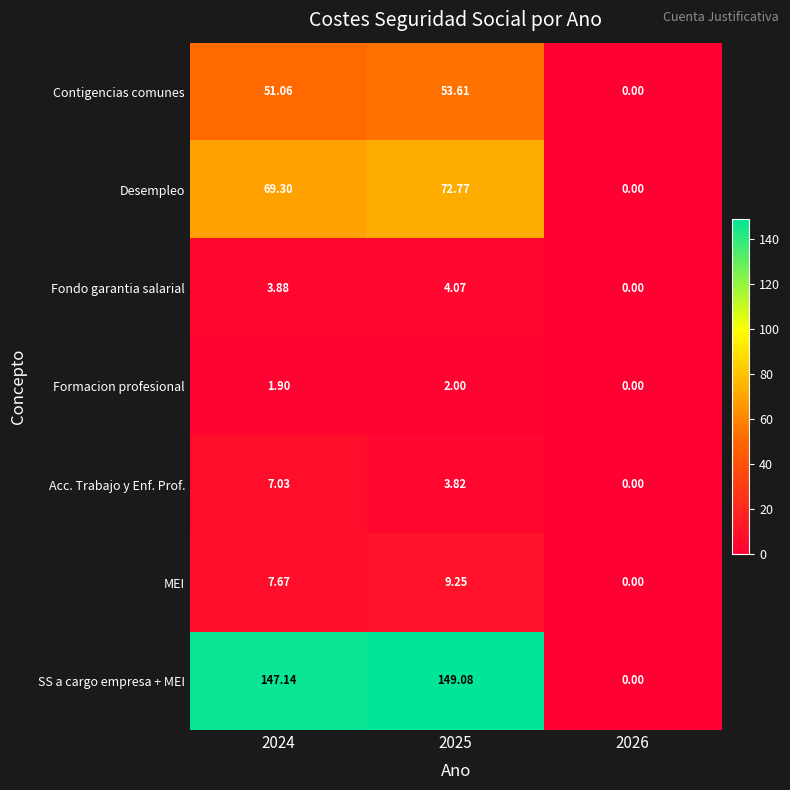

Is the value of Acc. Trabajo y Enf. Prof. at 2026 greater than the value of SS a cargo empresa + MEI at 2025?

No